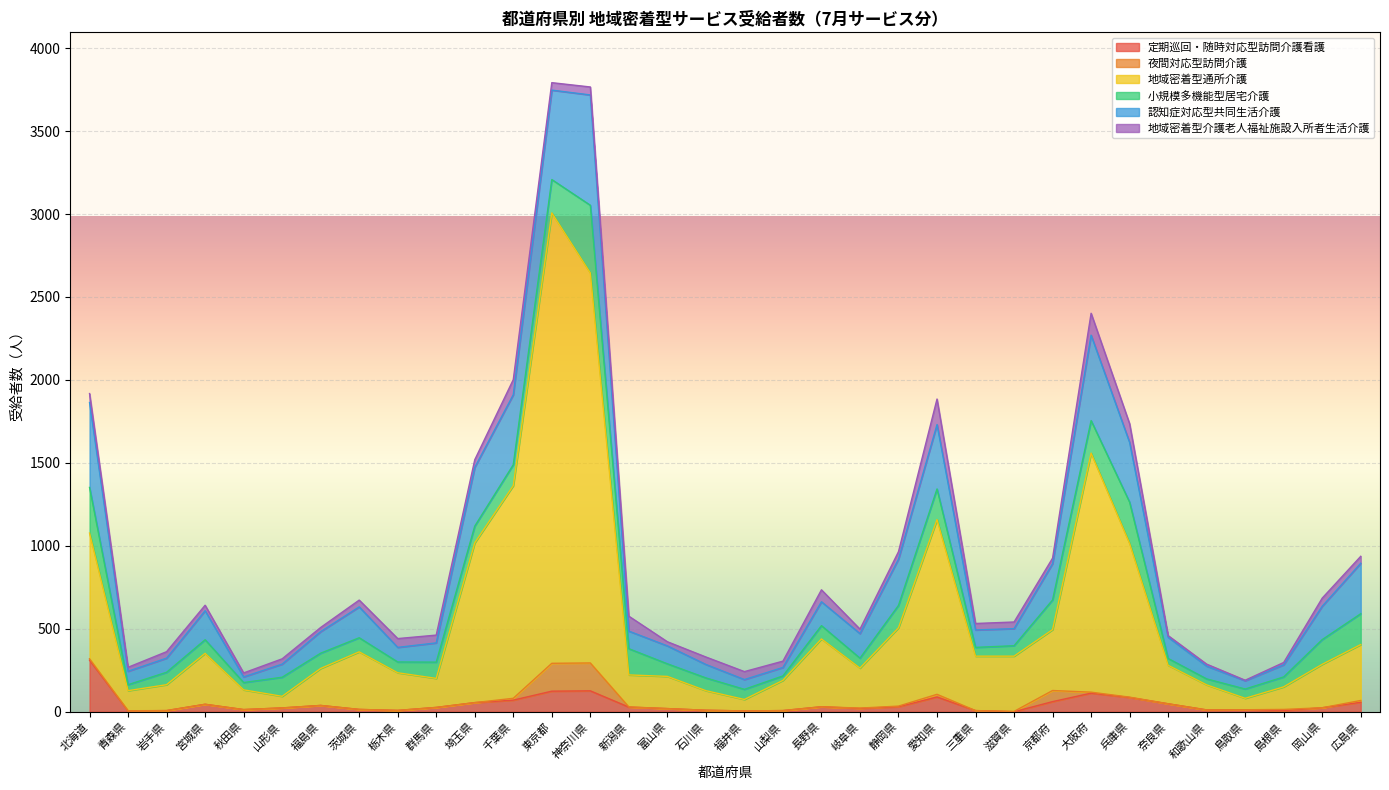

Reading left to right, list all the values displayed in this chart.

定期巡回・随時対応型訪問介護看護: 北海道=311	青森県=5	岩手県=7	宮城県=45	秋田県=13	山形県=23	福島県=38	茨城県=14	栃木県=8	群馬県=26	埼玉県=55	千葉県=70	東京都=124	神奈川県=126	新潟県=28	富山県=19	石川県=9	福井県=5	山梨県=7	長野県=30	岐阜県=20	静岡県=30	愛知県=89	三重県=7	滋賀県=0	京都府=61	大阪府=112	兵庫県=86	奈良県=48	和歌山県=11	鳥取県=12	島根県=7	岡山県=24	広島県=57
夜間対応型訪問介護: 北海道=8	青森県=1	岩手県=0	宮城県=0	秋田県=0	山形県=0	福島県=0	茨城県=0	栃木県=0	群馬県=0	埼玉県=0	千葉県=11	東京都=168	神奈川県=168	新潟県=1	富山県=0	石川県=0	福井県=0	山梨県=0	長野県=0	岐阜県=2	静岡県=4	愛知県=16	三重県=0	滋賀県=2	京都府=67	大阪府=6	兵庫県=2	奈良県=0	和歌山県=0	鳥取県=0	島根県=7	岡山県=0	広島県=11
地域密着型通所介護: 北海道=758	青森県=121	岩手県=156	宮城県=307	秋田県=119	山形県=70	福島県=223	茨城県=347	栃木県=227	群馬県=175	埼玉県=963	千葉県=1282	東京都=2715	神奈川県=2351	新潟県=193	富山県=194	石川県=118	福井県=69	山梨県=182	長野県=409	岐阜県=241	静岡県=472	愛知県=1053	三重県=328	滋賀県=333	京都府=367	大阪府=1441	兵庫県=926	奈良県=232	和歌山県=151	鳥取県=69	島根県=136	岡山県=262	広島県=337
小規模多機能型居宅介護: 北海道=275	青森県=36	岩手県=75	宮城県=82	秋田県=44	山形県=115	福島県=92	茨城県=85	栃木県=65	群馬県=98	埼玉県=101	千葉県=126	東京都=201	神奈川県=408	新潟県=158	富山県=76	石川県=77	福井県=61	山梨県=27	長野県=80	岐阜県=60	静岡県=135	愛知県=185	三重県=53	滋賀県=63	京都府=179	大阪府=196	兵庫県=249	奈良県=41	和歌山県=36	鳥取県=56	島根県=60	岡山県=149	広島県=186
認知症対応型共同生活介護: 北海道=512	青森県=81	岩手県=85	宮城県=175	秋田県=34	山形県=79	福島県=130	茨城県=186	栃木県=88	群馬県=116	埼玉県=354	千葉県=422	東京都=539	神奈川県=665	新潟県=106	富山県=108	石川県=81	福井県=59	山梨県=51	長野県=144	岐阜県=148	静岡県=279	愛知県=388	三重県=105	滋賀県=103	京都府=219	大阪府=515	兵庫県=360	奈良県=128	和歌山県=77	鳥取県=50	島根県=73	岡山県=201	広島県=304
地域密着型介護老人福祉施設入所者生活介護: 北海道=54	青森県=24	岩手県=39	宮城県=33	秋田県=24	山形県=32	福島県=25	茨城県=41	栃木県=53	群馬県=47	埼玉県=46	千葉県=91	東京都=45	神奈川県=48	新潟県=90	富山県=25	石川県=45	福井県=48	山梨県=38	長野県=72	岐阜県=27	静岡県=45	愛知県=154	三重県=39	滋賀県=40	京都府=33	大阪府=132	兵庫県=113	奈良県=10	和歌山県=12	鳥取県=3	島根県=14	岡山県=49	広島県=42